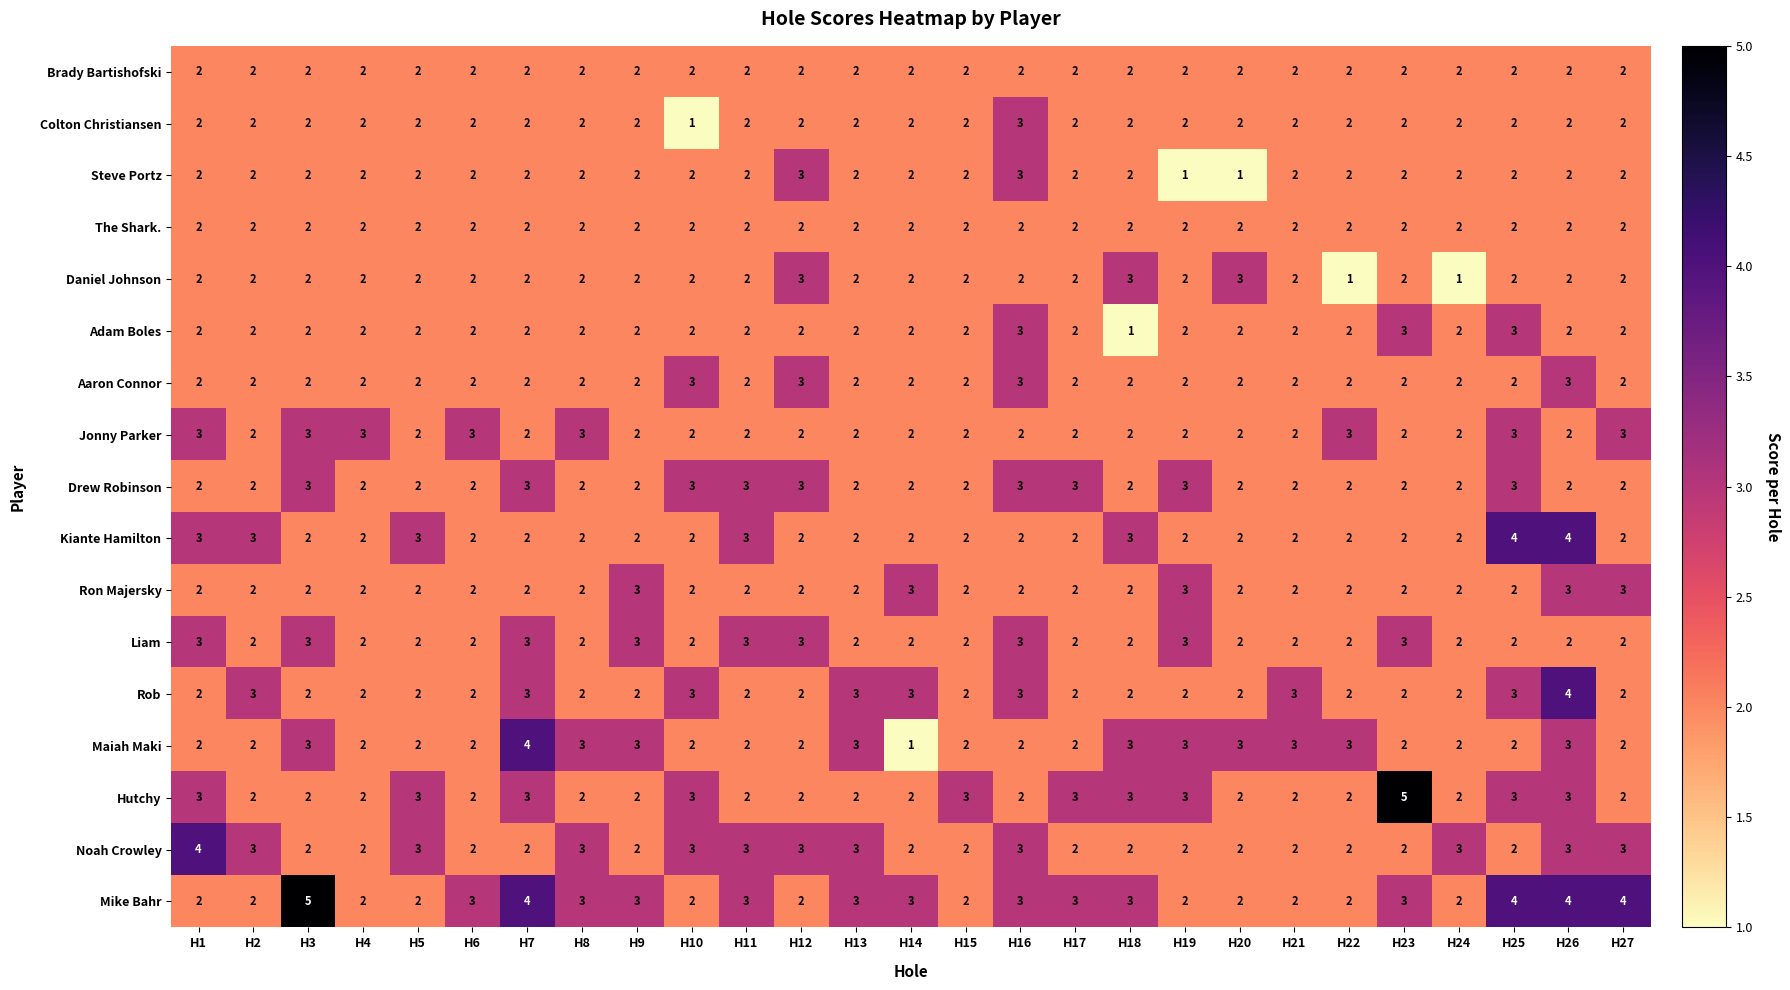

What is the maximum value shown in the chart?

5